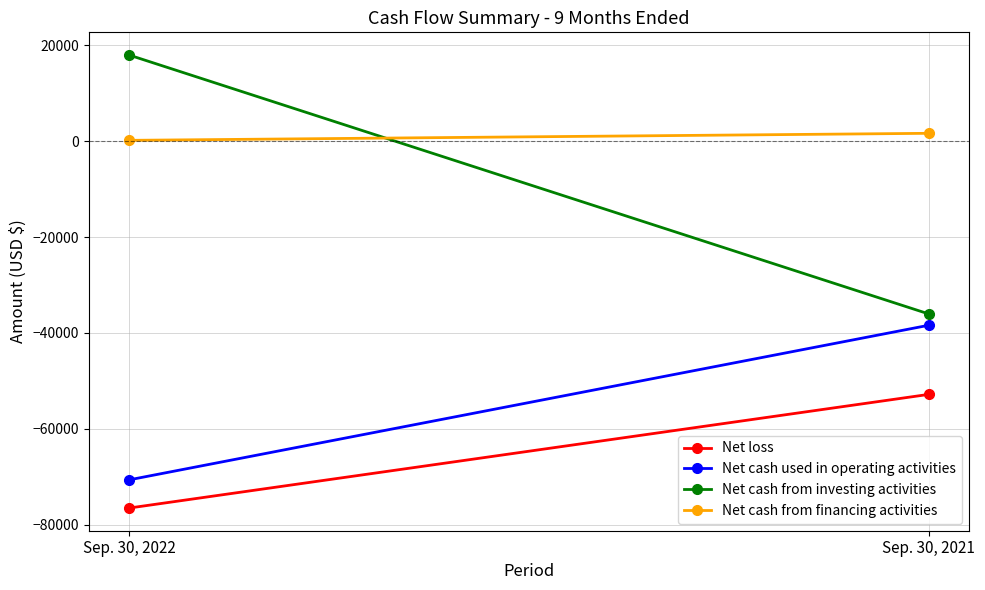

How many Net loss values are between -76534 and -52821?

2